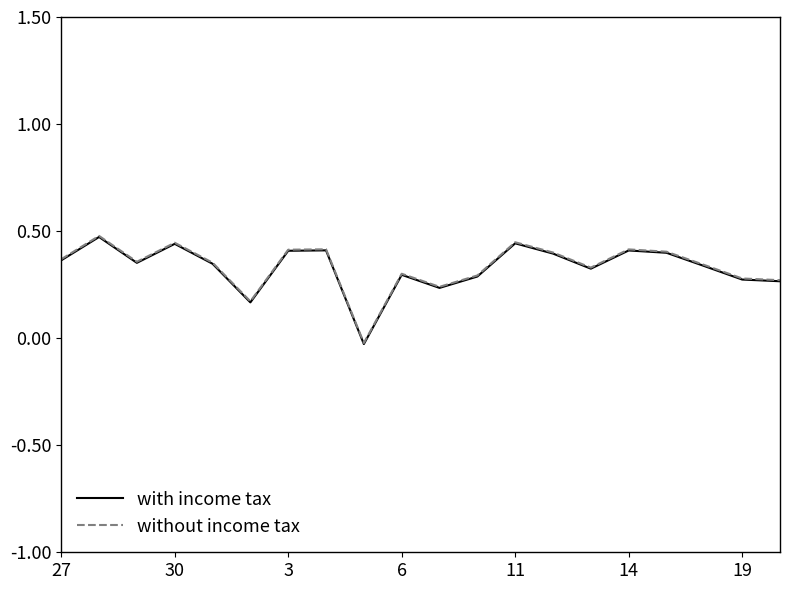

Rank the series by their average value, from lowest to highest.

with income tax, without income tax